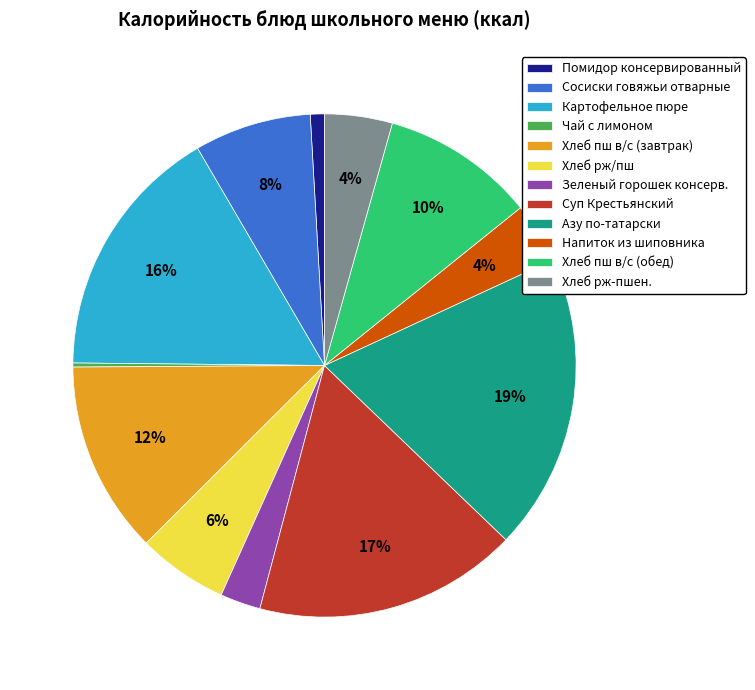

Between Хлеб рж/пш and Хлеб рж-пшен., which is larger?

Хлеб рж/пш